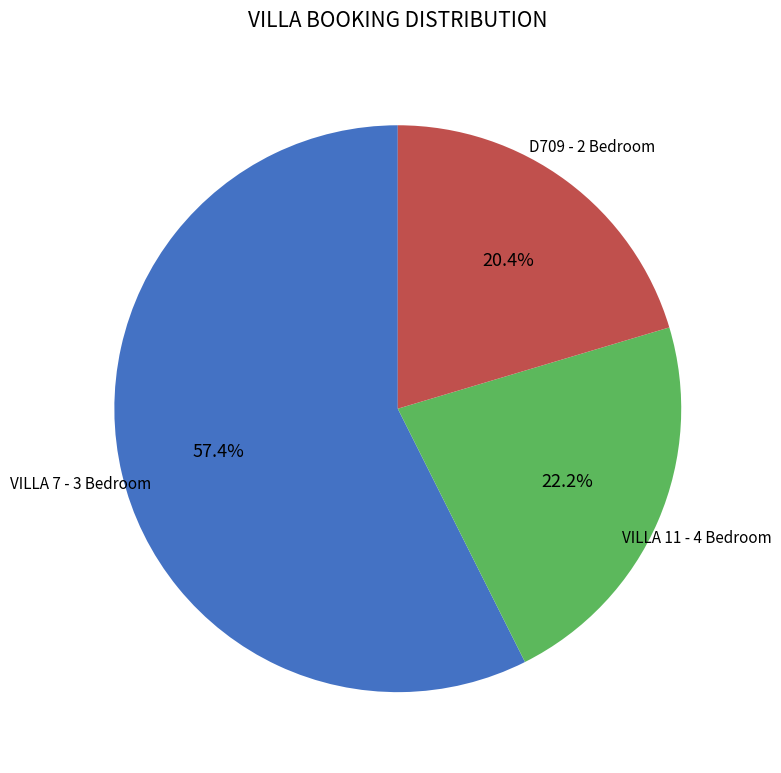

How many segments does this pie chart have?

3